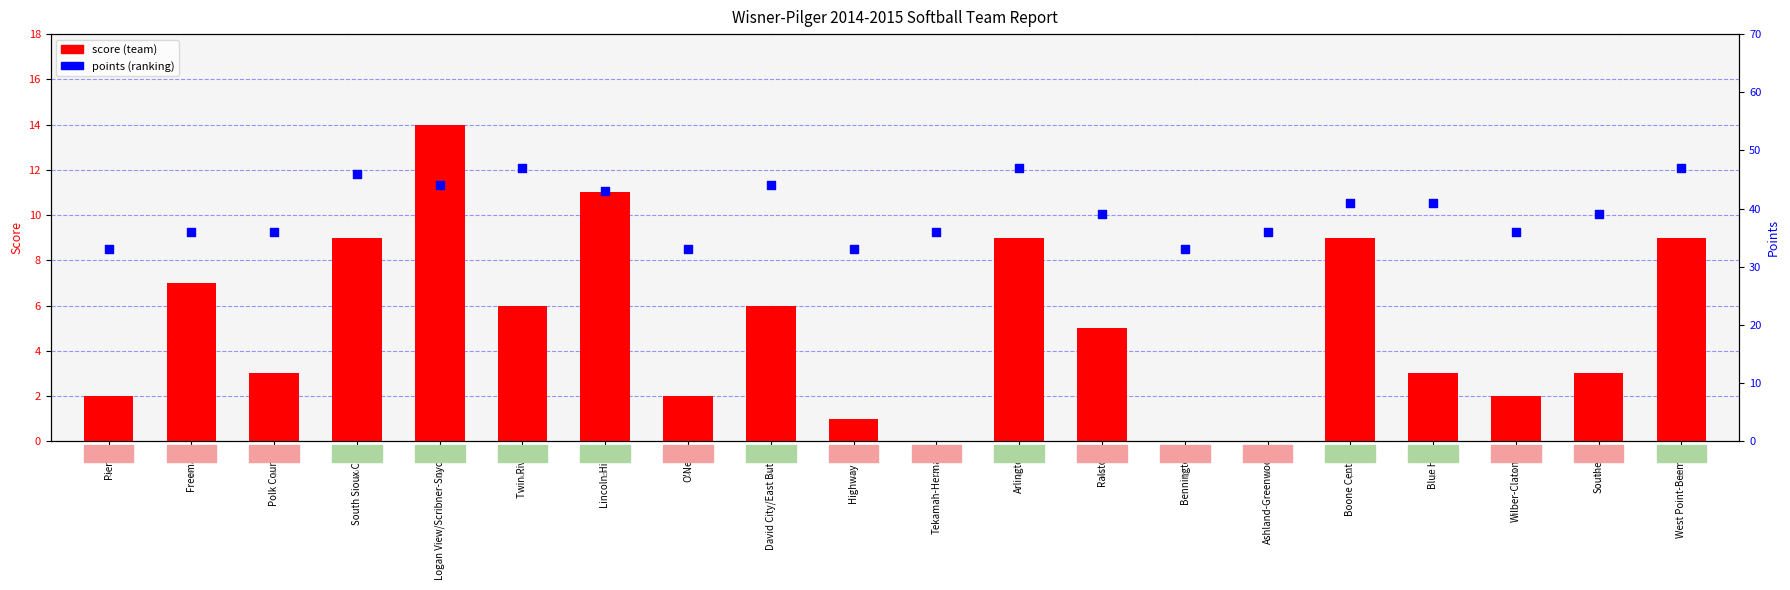

Which series has the largest total across all categories?

points